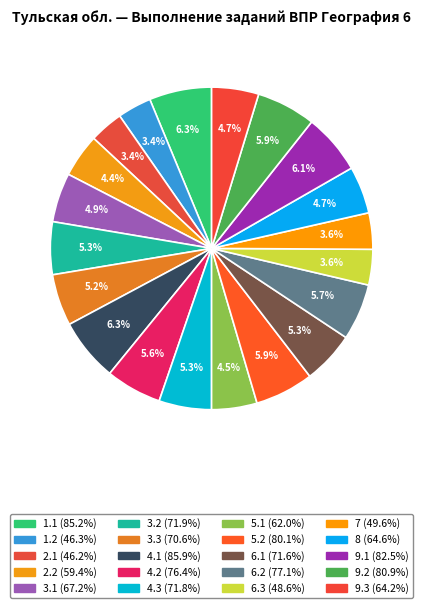

Is 9.1 the majority of the pie?

No